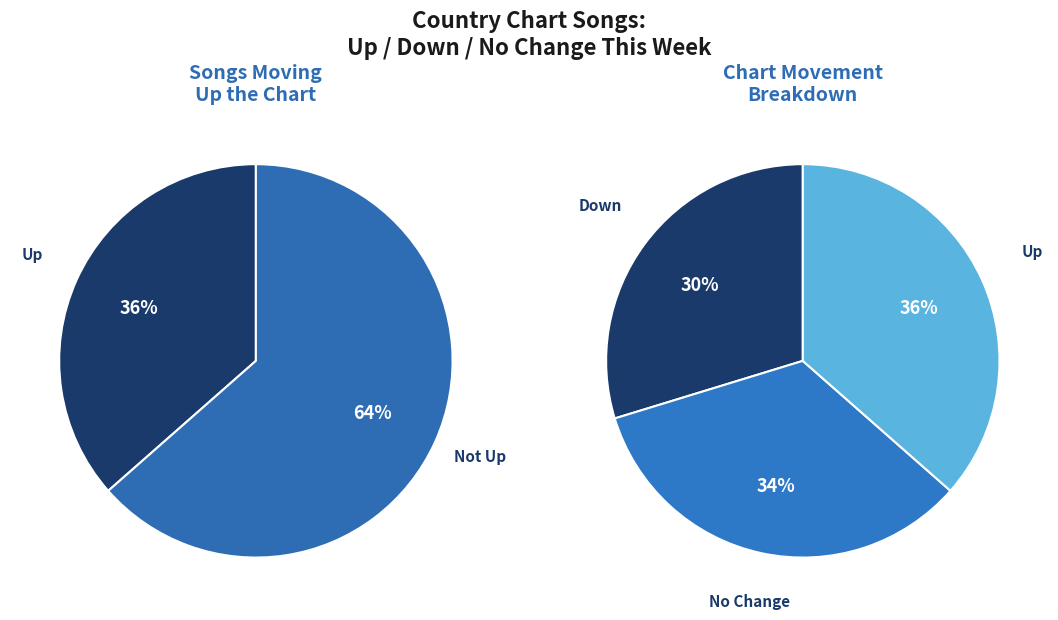

How many slices are in this pie chart?

3